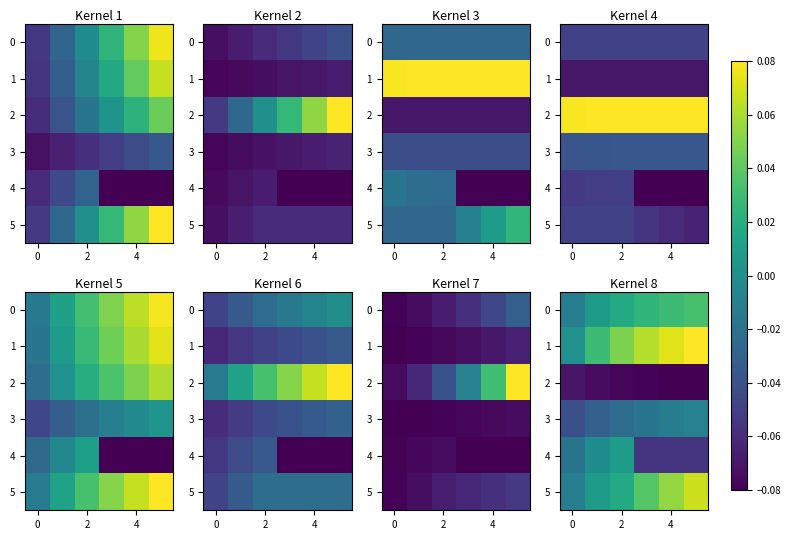

Is it true that row_1 equals 0.0 at 6?

False